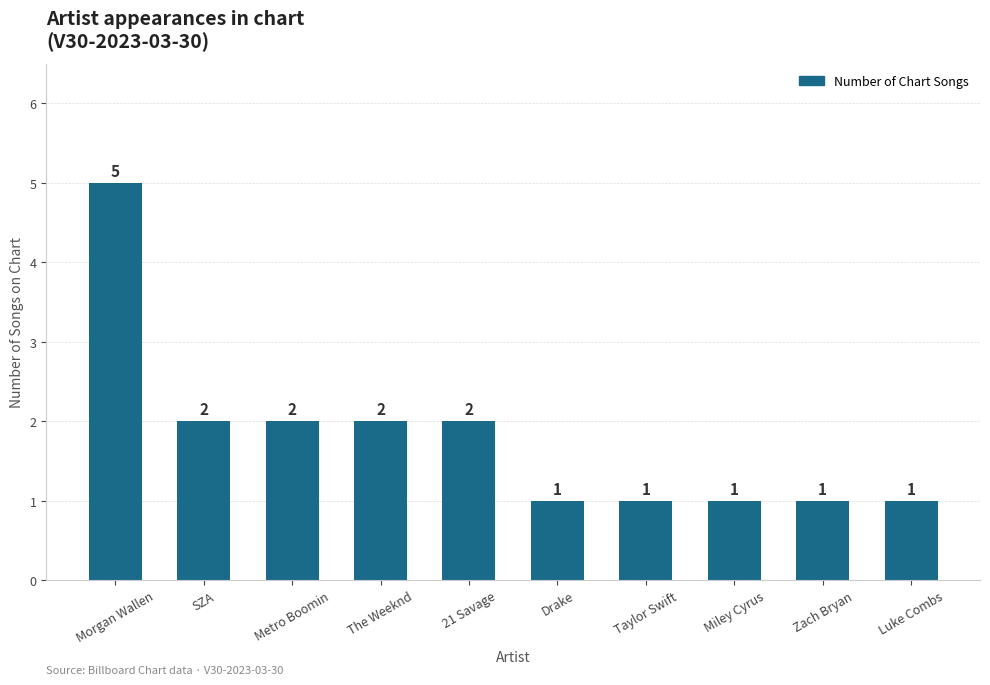

What is the maximum value shown in the chart?

5